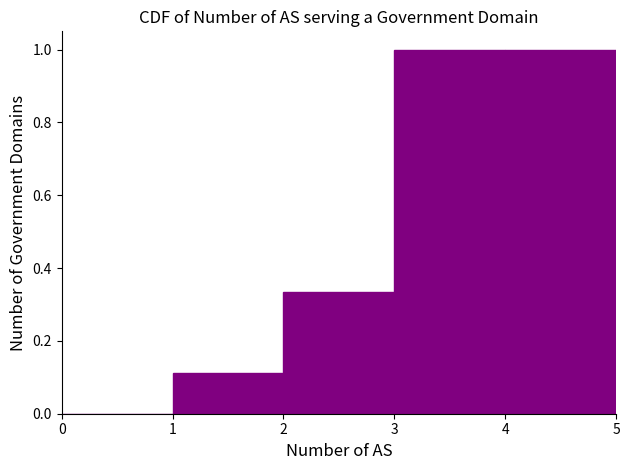

Reading left to right, list every bar in this chart as the range it spans on the x-axis followed by its height. The values are not printed on the chart, so give them approximately, as read against the axis.

0 to 1: 0
1 to 2: 0.12
2 to 3: 0.34
3 to 4: 1.00
4 to 5: 1.00